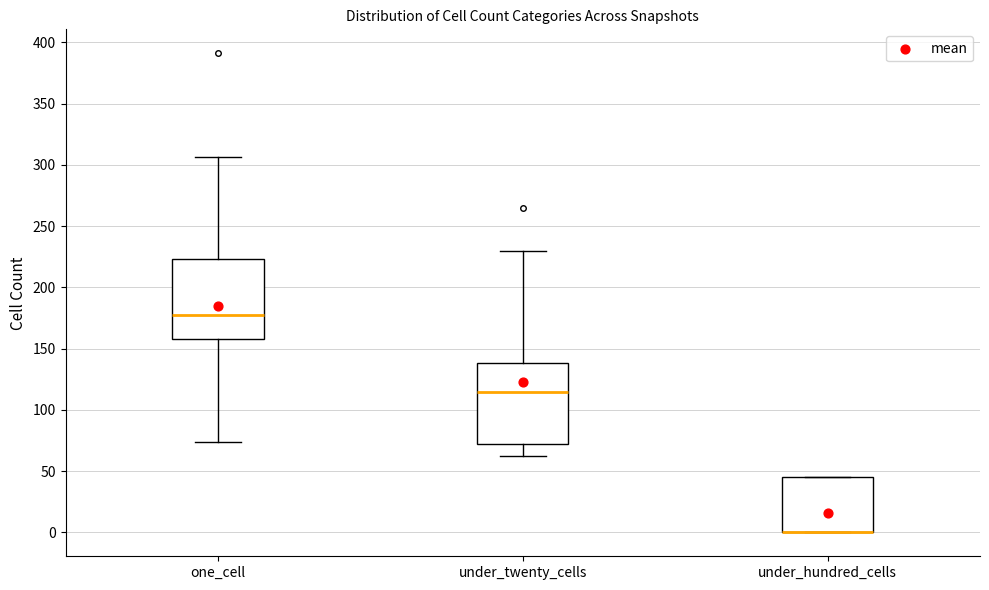

Reading left to right, transcribe this box plot: for each box, give where its median line is, the range the box spans, and where its two whiskers end, as read against the y-axis. The values are not printed on the chart, so give them approximately, as read against the axis.

one_cell: median 175, box 160 to 225, whiskers 75 to 305
under_twenty_cells: median 115, box 70 to 140, whiskers 60 to 230
under_hundred_cells: median 0 (drawn on the box's lower edge), box 0 to 45, whiskers 0 to 45